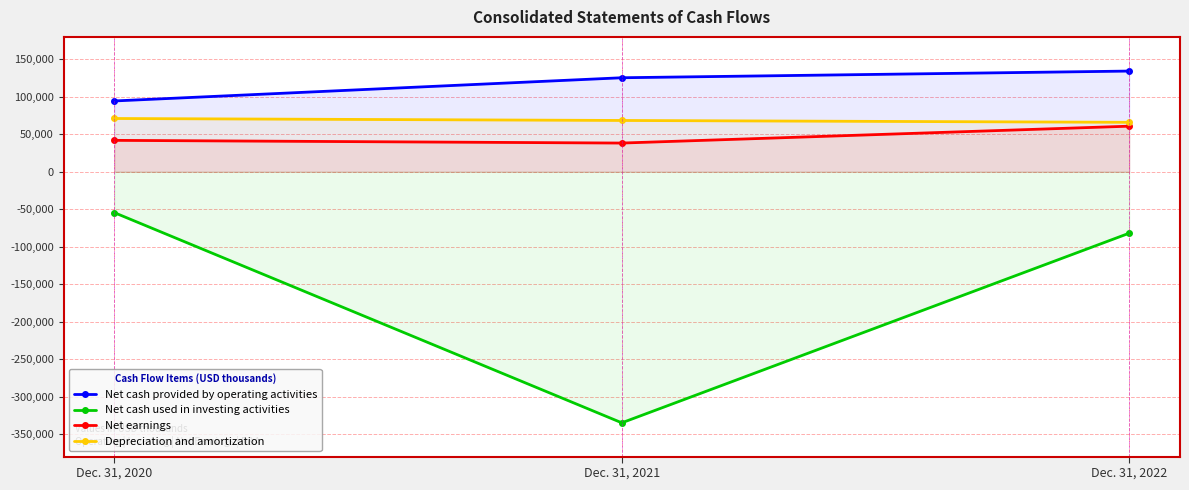

What is the difference between the second highest and minimum values in the Depreciation and amortization series?

2450